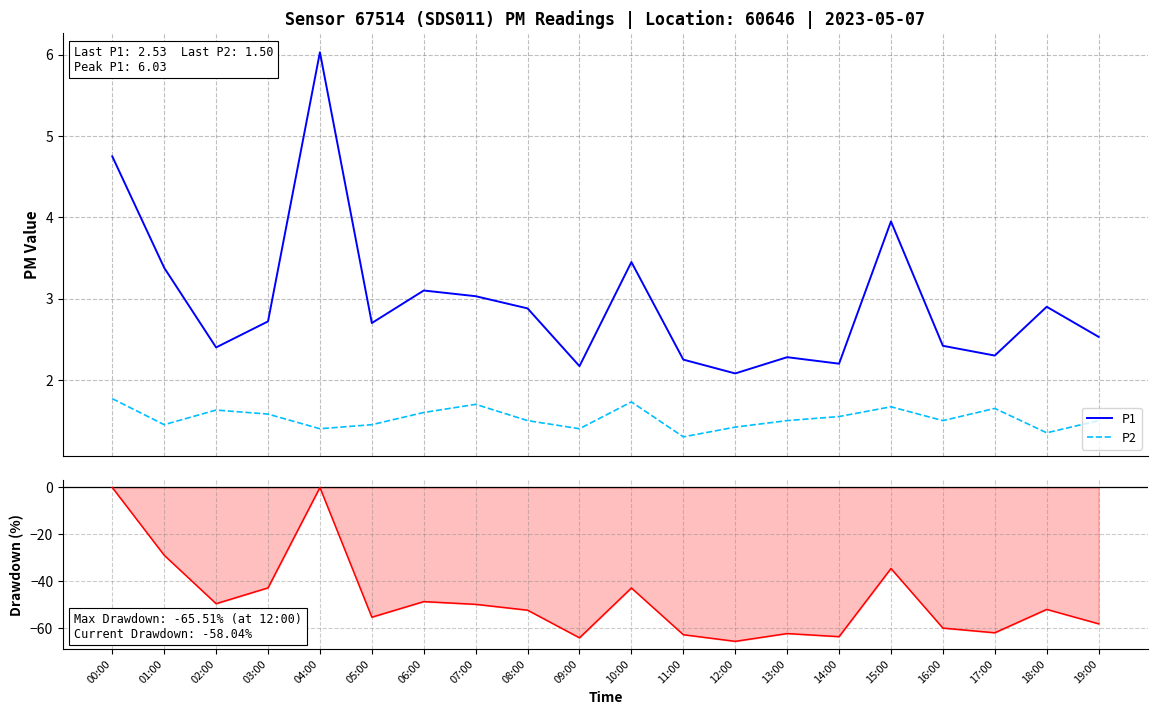

What is the label of the 11th point from the left?

10:00